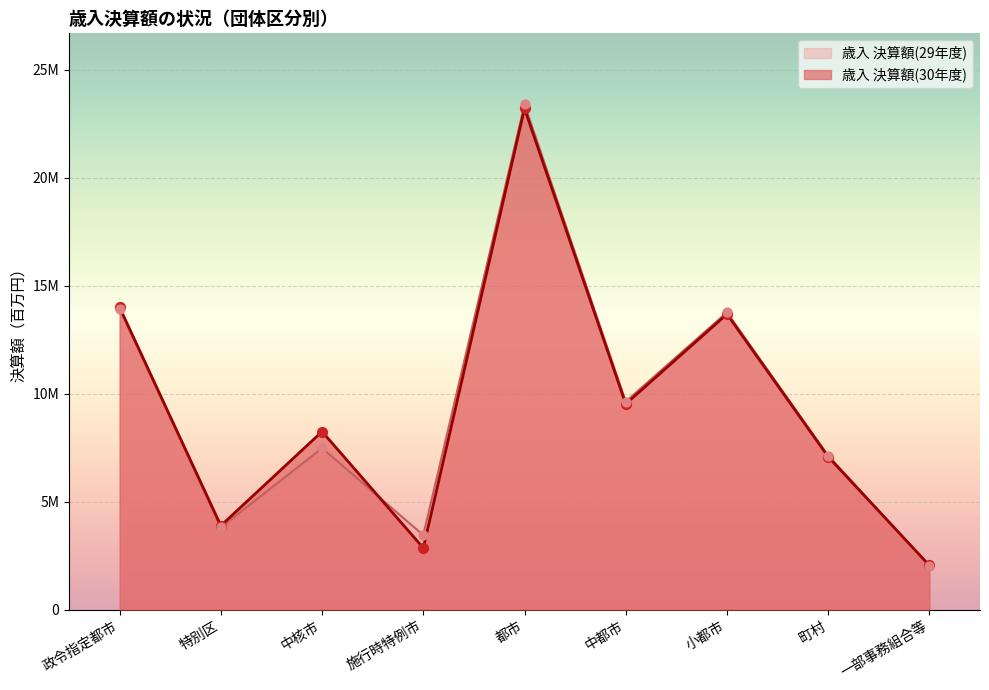

What are all the series names shown in the legend?

歳入 決算額(29年度), 歳入 決算額(30年度)